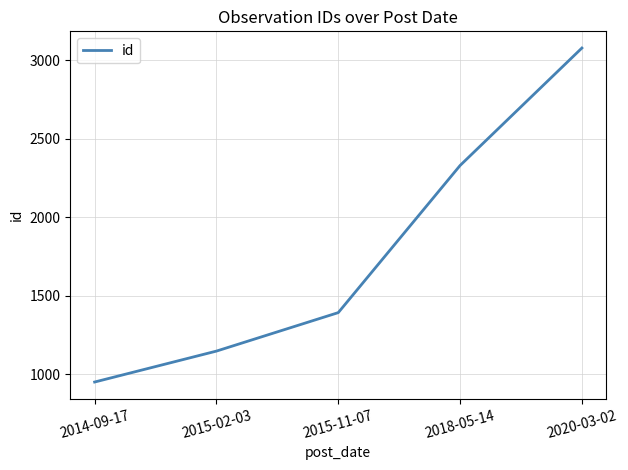

Which has a higher value, 2015-02-03 or 2015-11-07?

2015-11-07